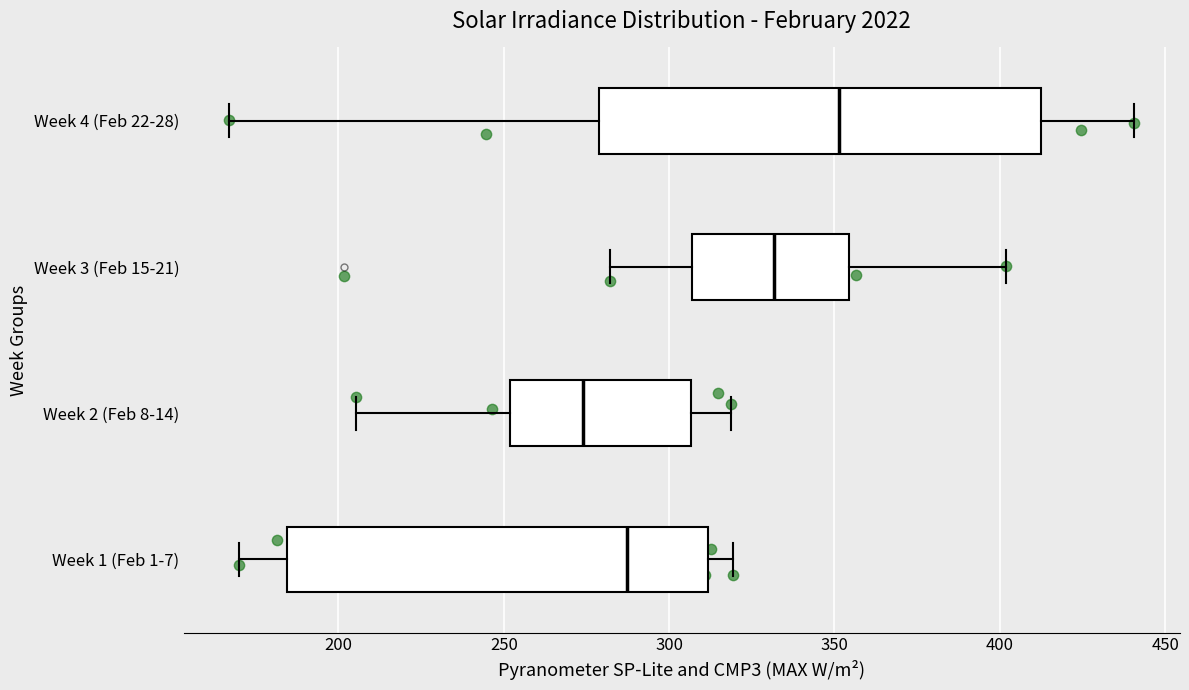

Where is the right edge of the box for Week 4 (Feb 22-28) on the x-axis? The values are not printed on the chart, so give them approximately, as read against the axis.

415